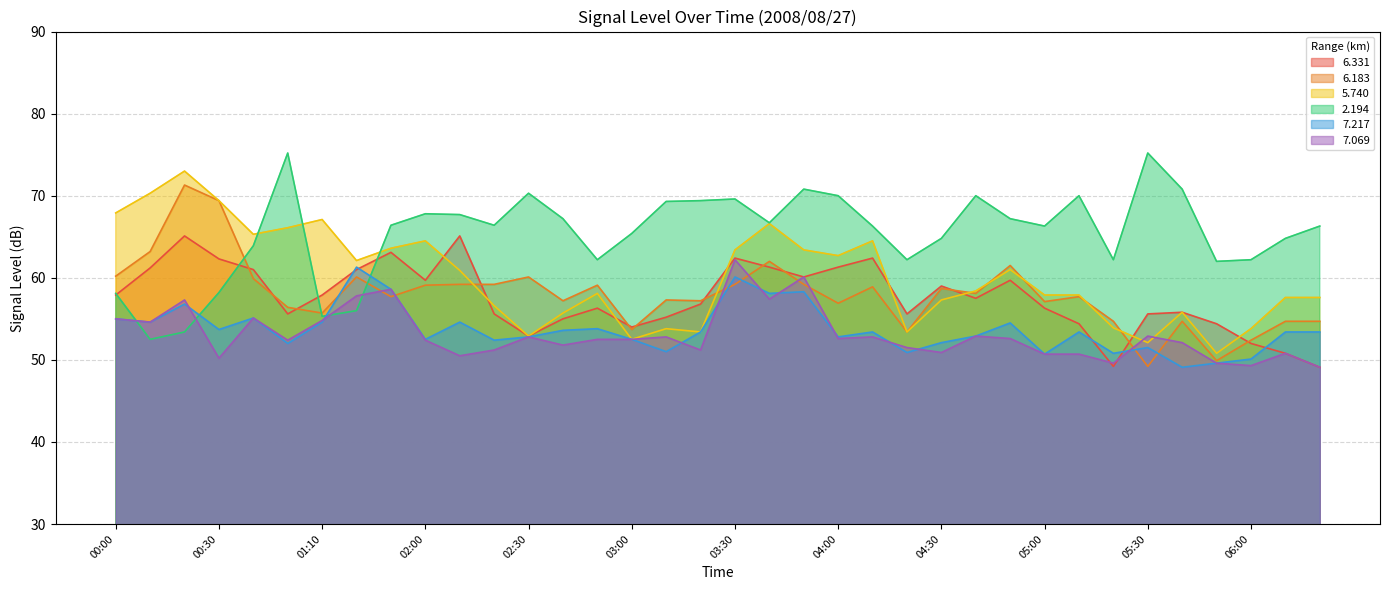

At how many categories does at least one series exceed 75?

2